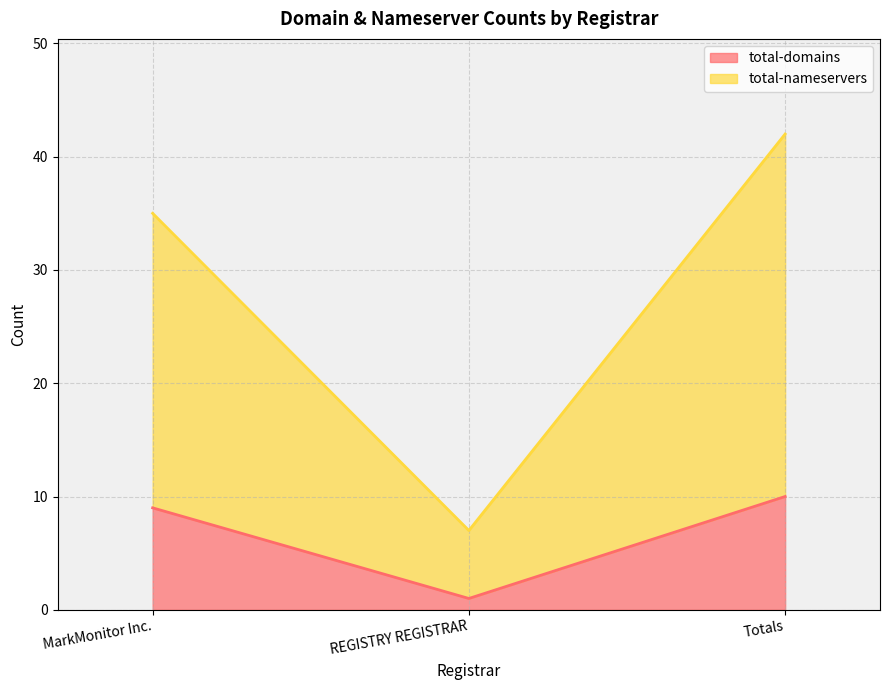

At how many categories does at least one series exceed 29?

2